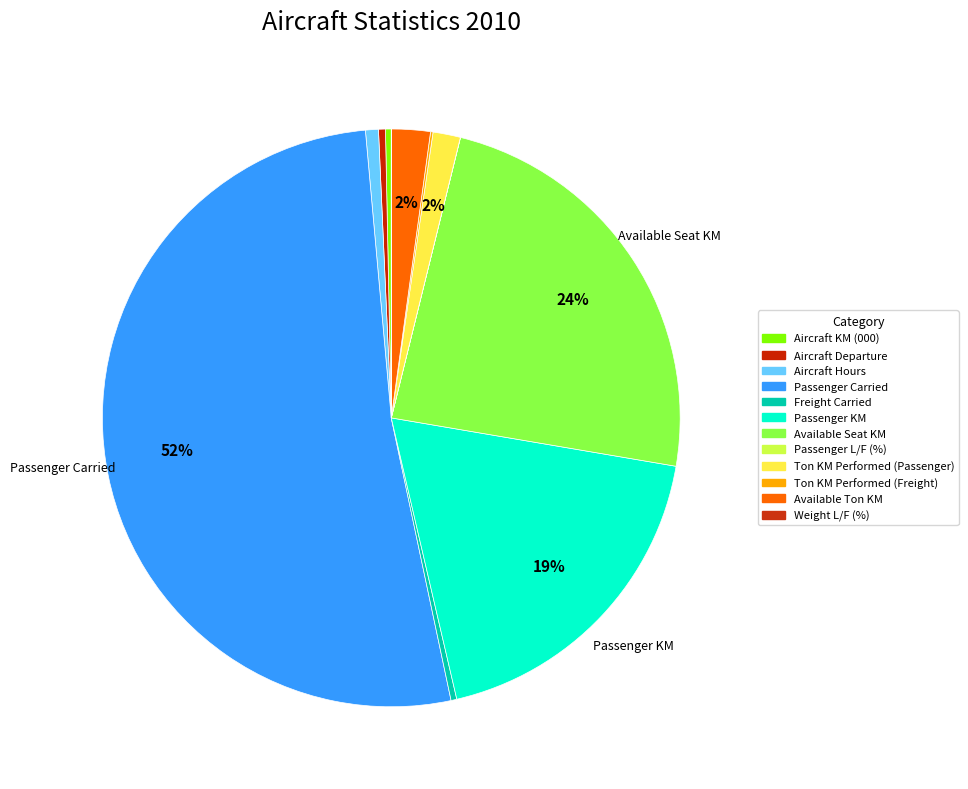

What is the smallest slice in the pie chart?

Weight L/F (%)